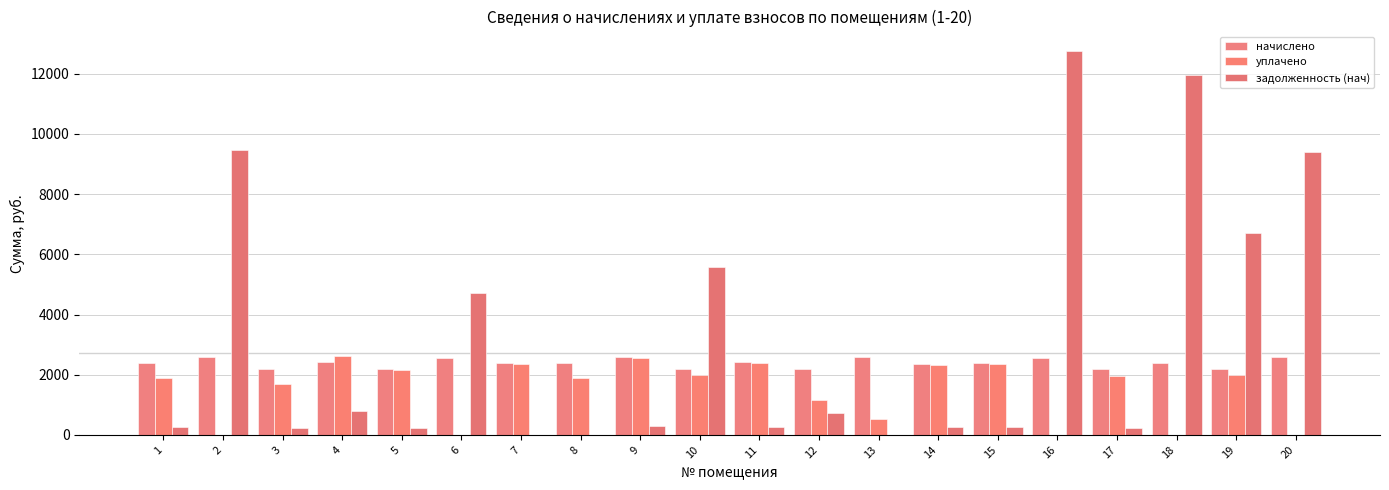

Is it true that уплачено equals 1153.2 at 12?

True